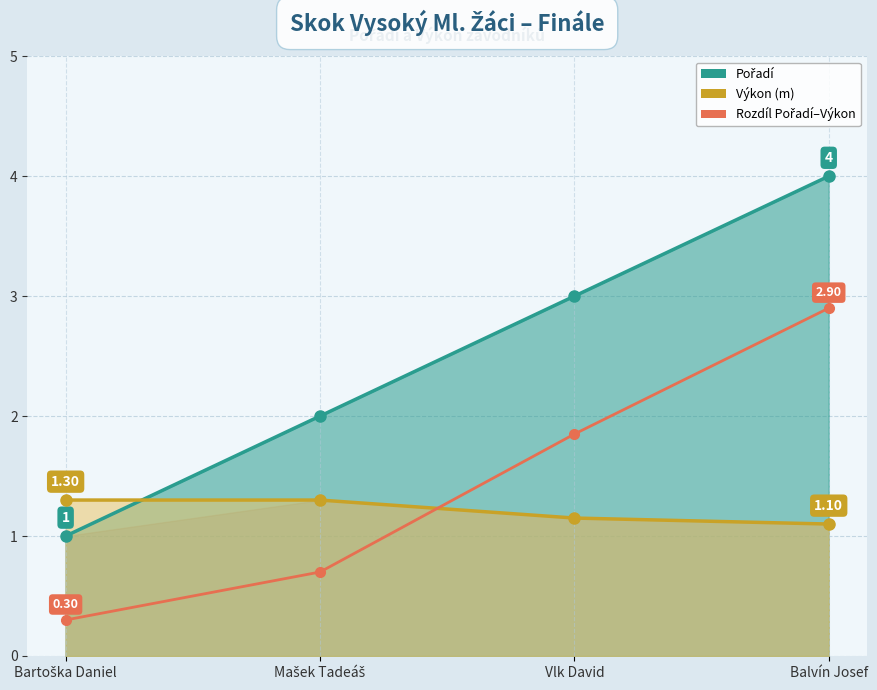

The value of Výkon at Mašek Tadeáš is 1.3. True or false?

True